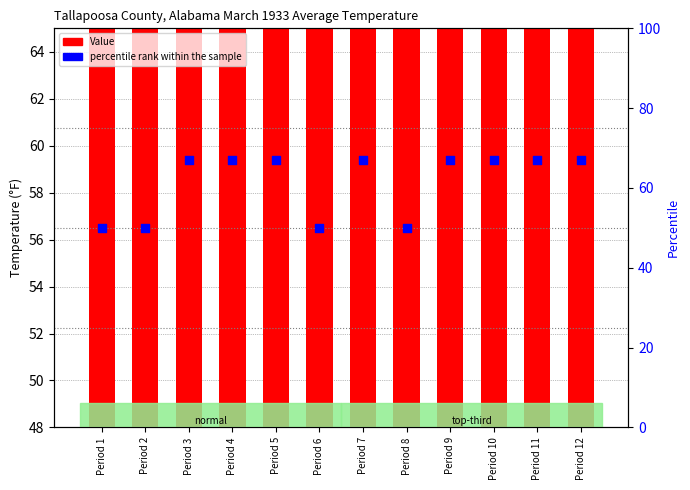

What are all the series names shown in the legend?

Value, percentile rank within the sample